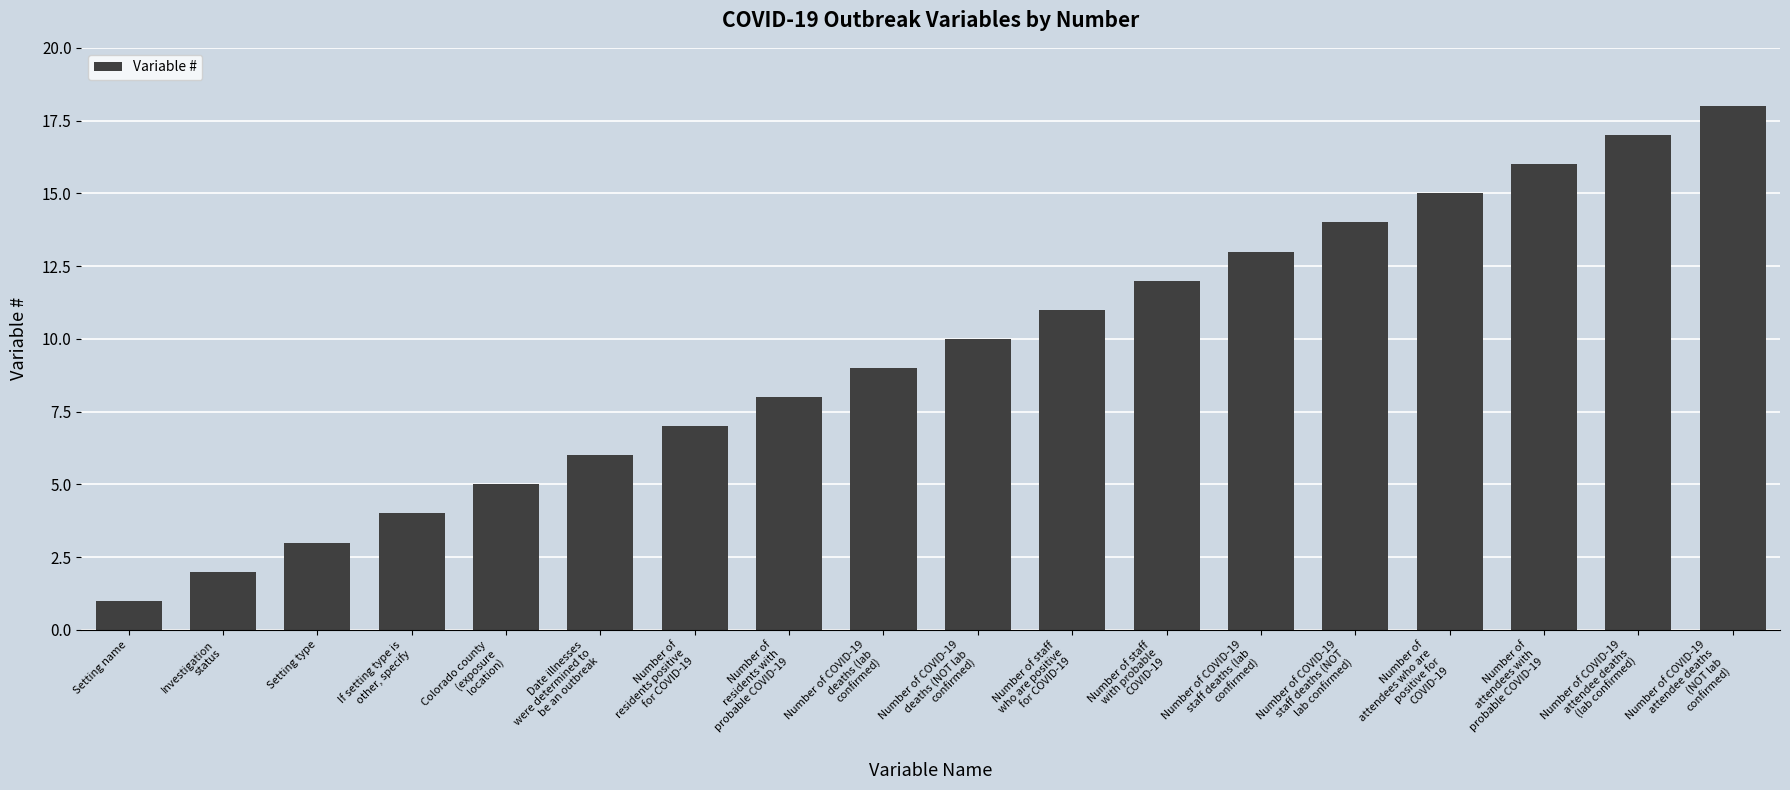

What position from the right is If setting type is
other, specify?

15